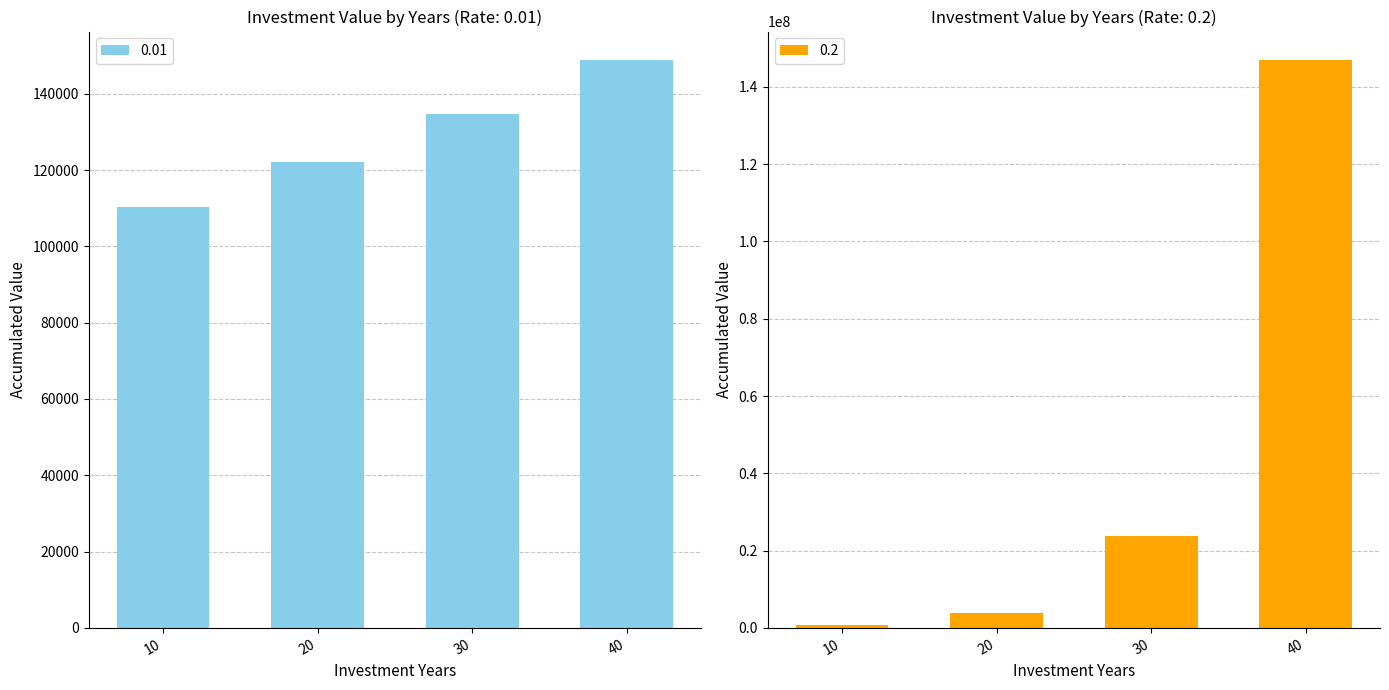

Count the number of categories in the chart.

4